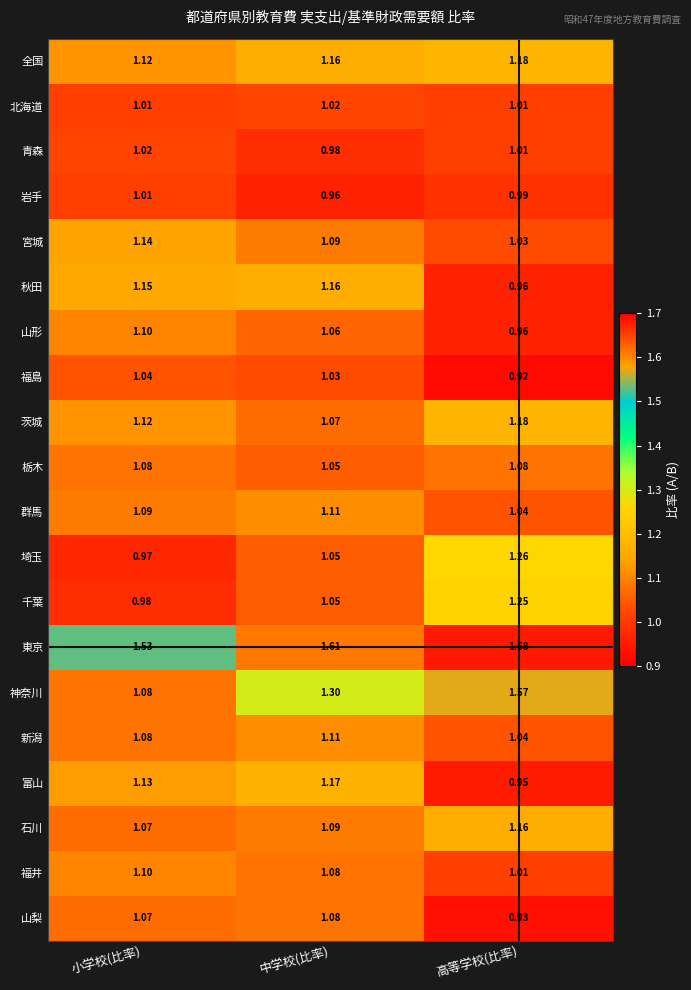

Which category has the highest value in the 石川 series?

高等学校(比率)